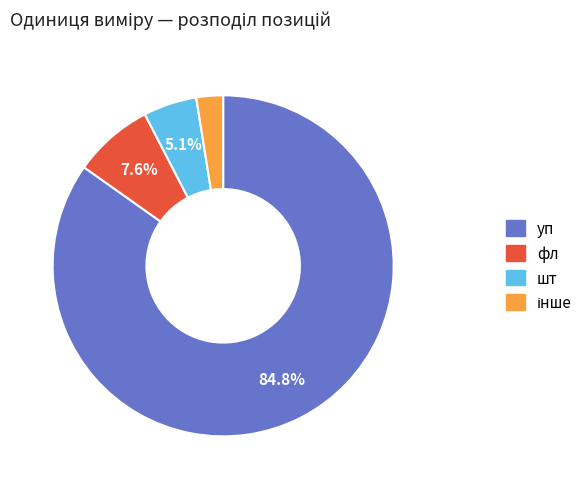

Is there any slice that represents more than half of the pie?

Yes